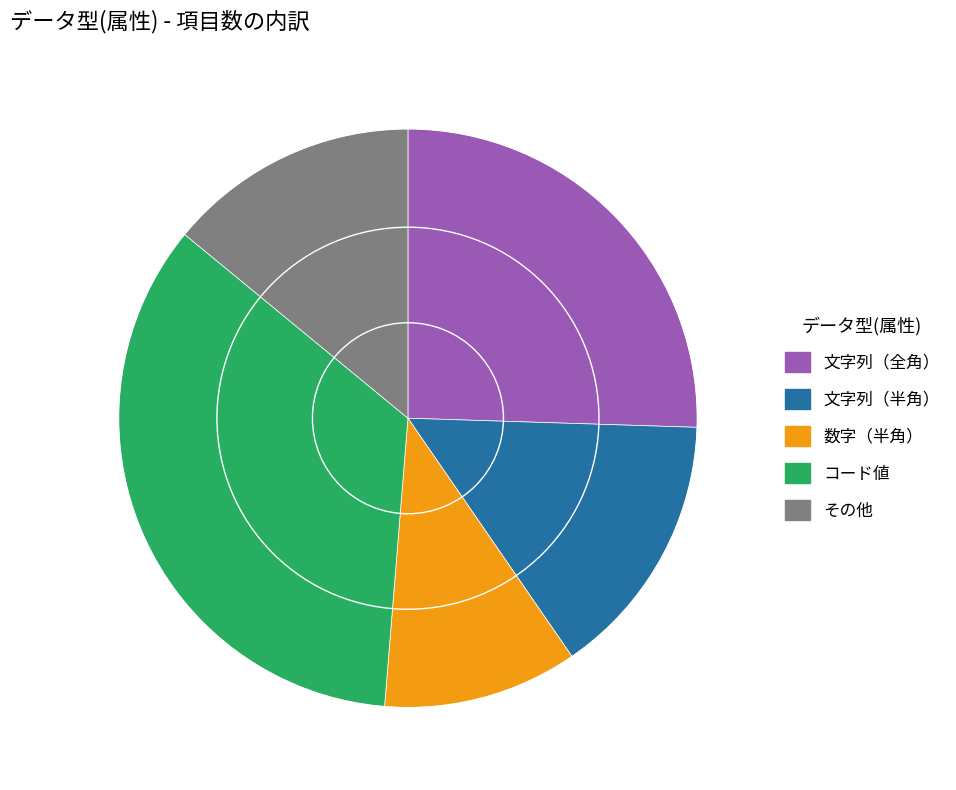

Is it true that その他 is 5% of the pie?

False